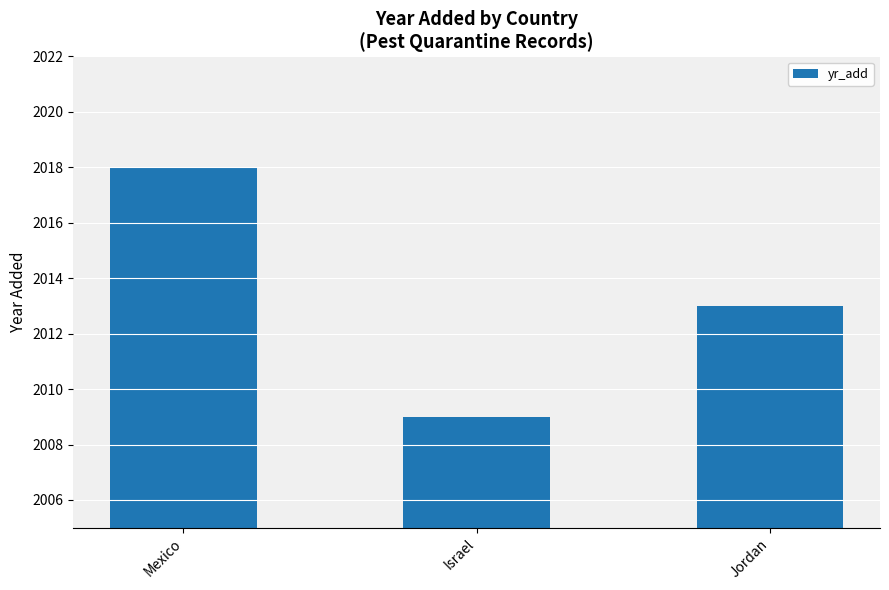

Reading right to left, extract all data points from this chart.

2013	2009	2018